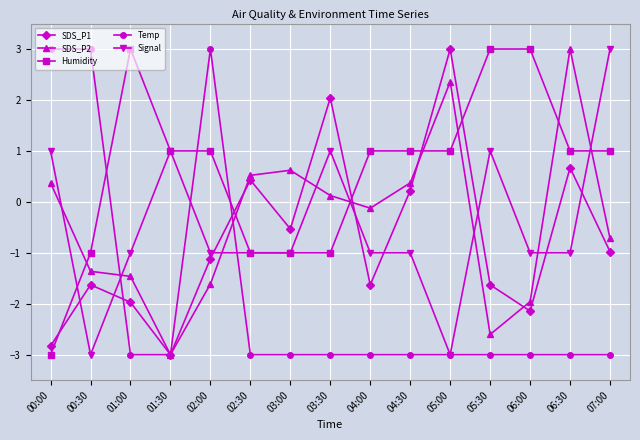

Is it true that Humidity equals 1.0 at 04:30?

True